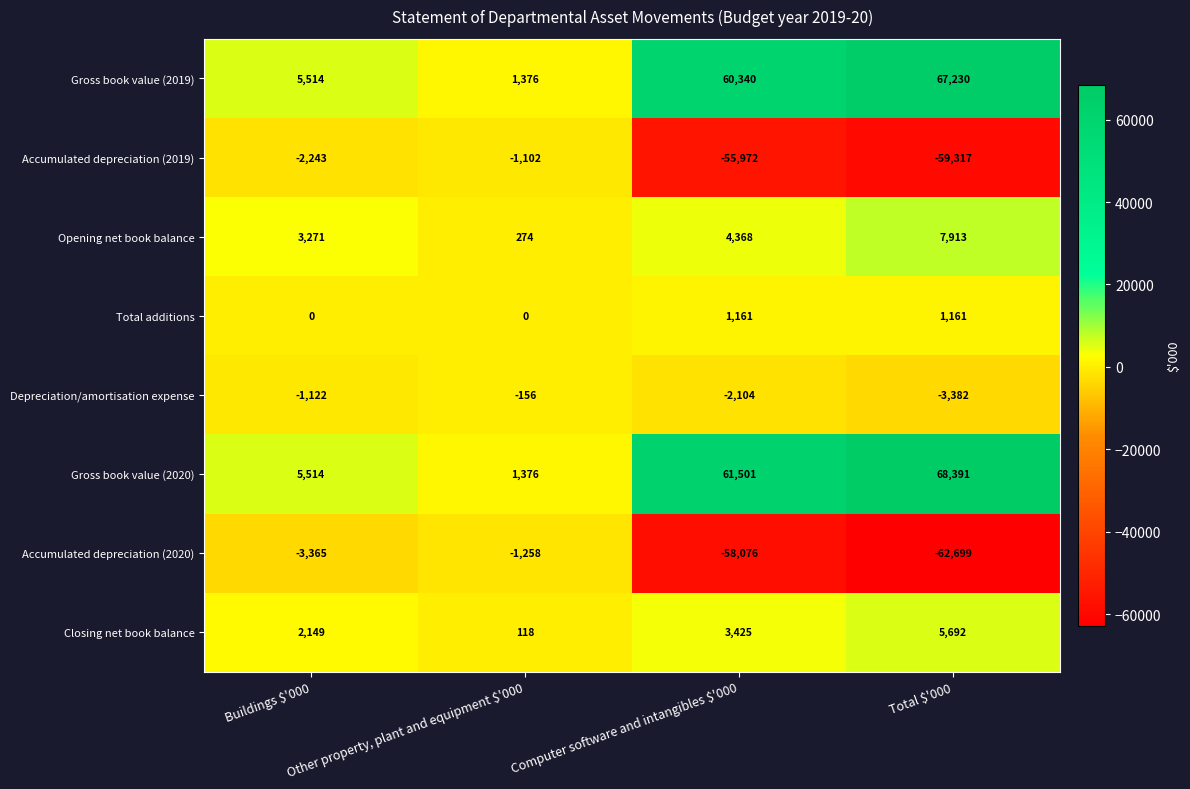

The Total additions series shows 0 at Buildings $'000. True or false?

True